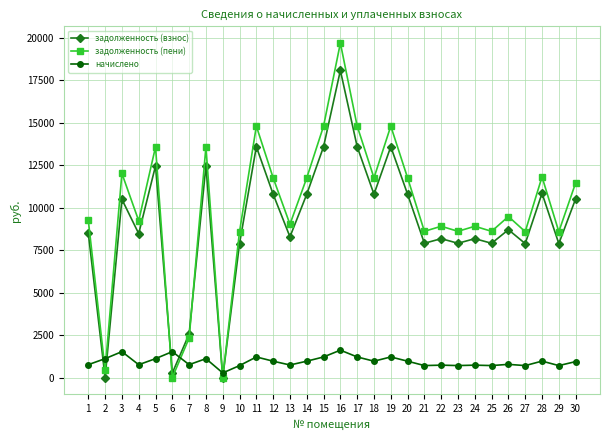

What are all the series names shown in the legend?

задолженность (взнос), задолженность (пени), начислено